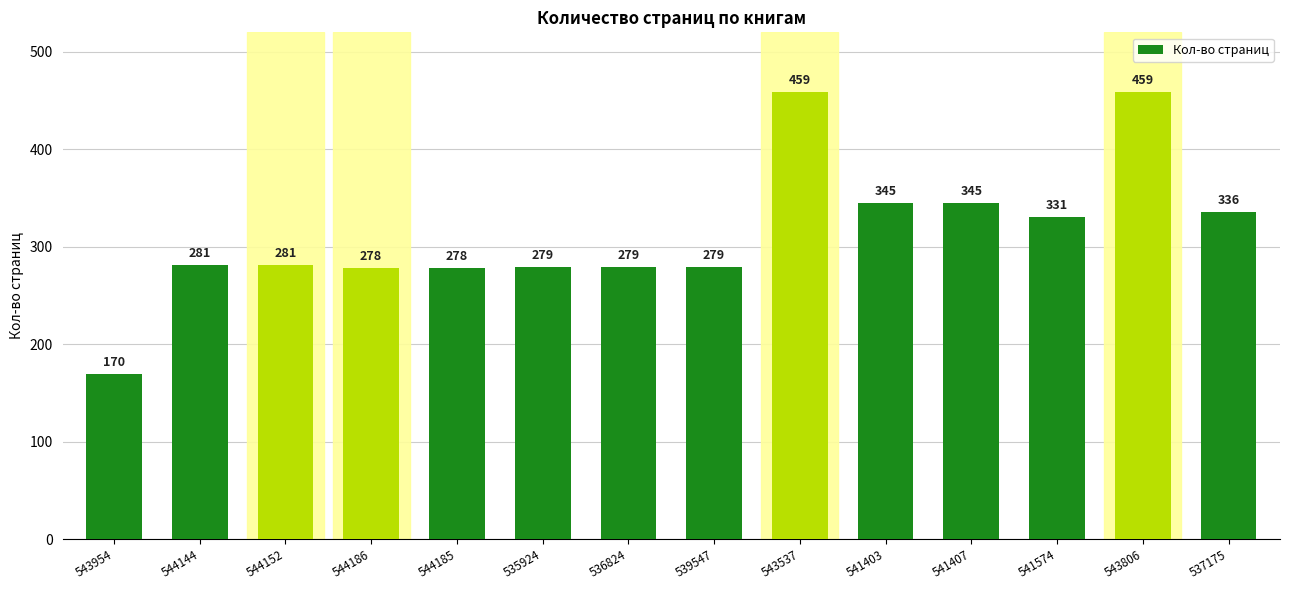

List the labels in order of value, smallest first.

543954, 544186, 544185, 535924, 536824, 539547, 544144, 544152, 541574, 537175, 541403, 541407, 543537, 543806